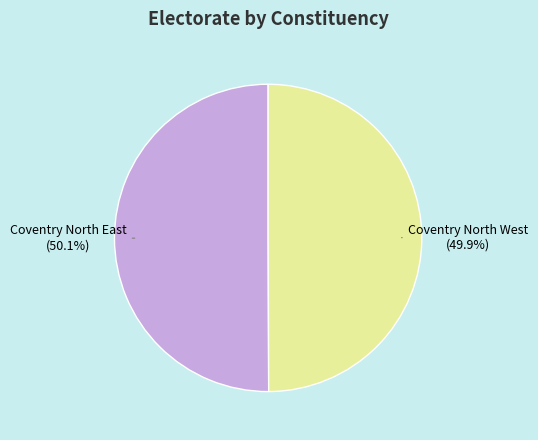

Count the number of slices in the pie.

2